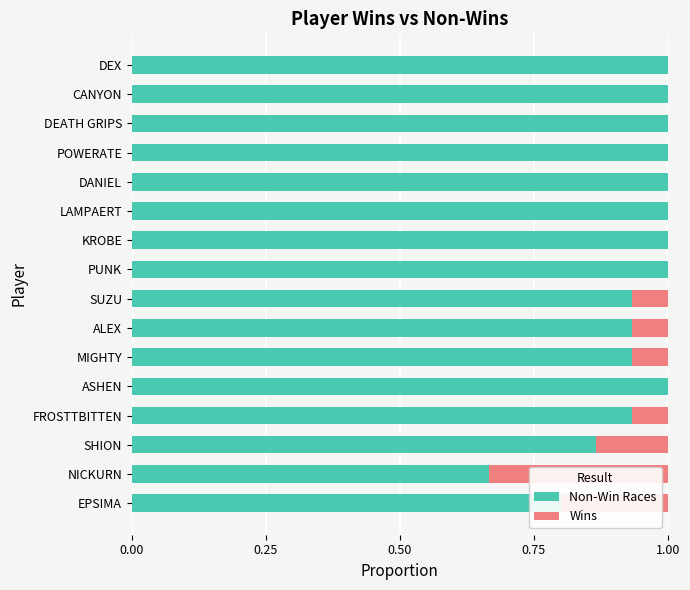

What is the sum of all Non-Win Races values?

15.1